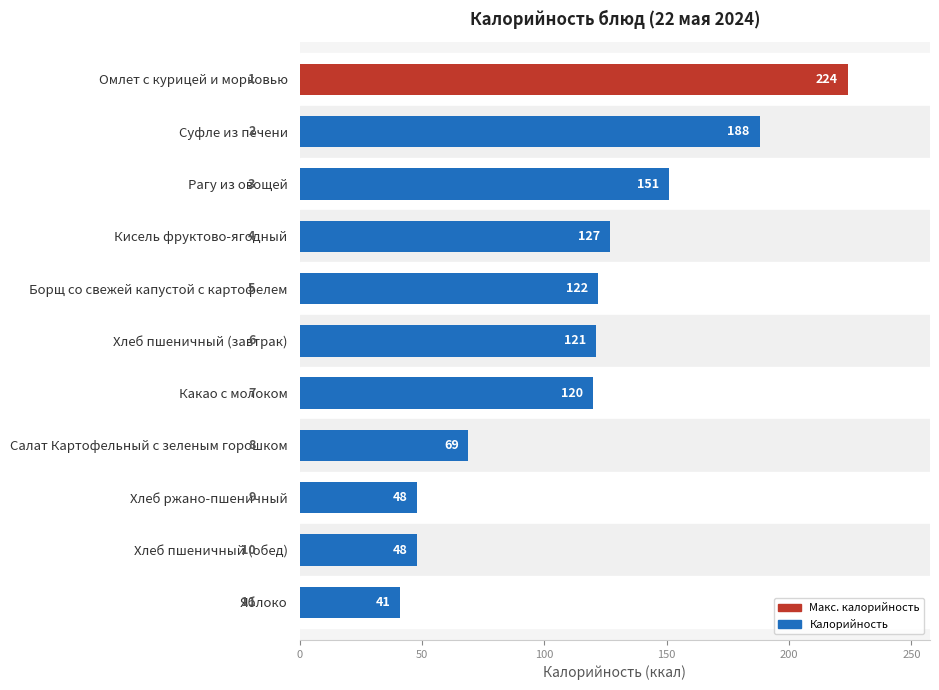

How many data points does each series have?

11